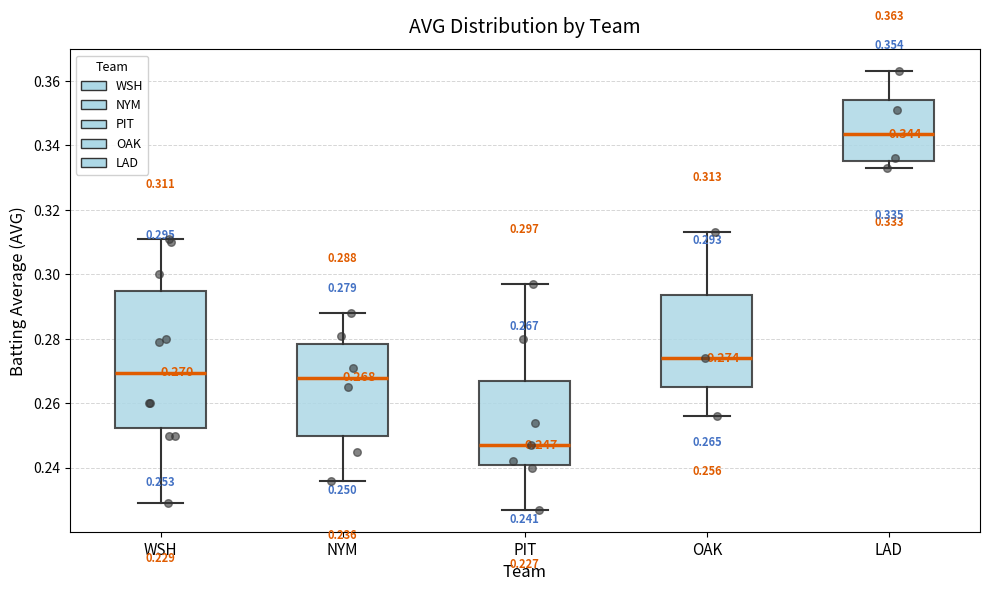

Which box is the tallest, from its lower edge to its upper edge?

WSH